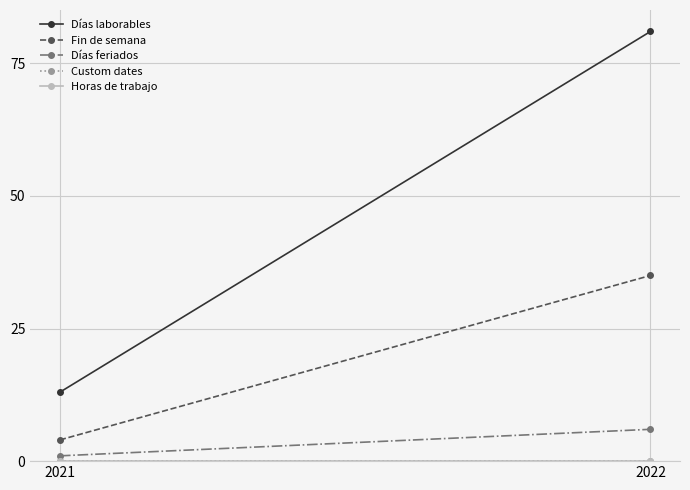

Reading left to right, what are all the values shown in this chart?

Días laborables: 2021=13	2022=81
Fin de semana: 2021=4	2022=35
Días feriados: 2021=1	2022=6
Custom dates: 2021=0	2022=0
Horas de trabajo: 2021=0	2022=0